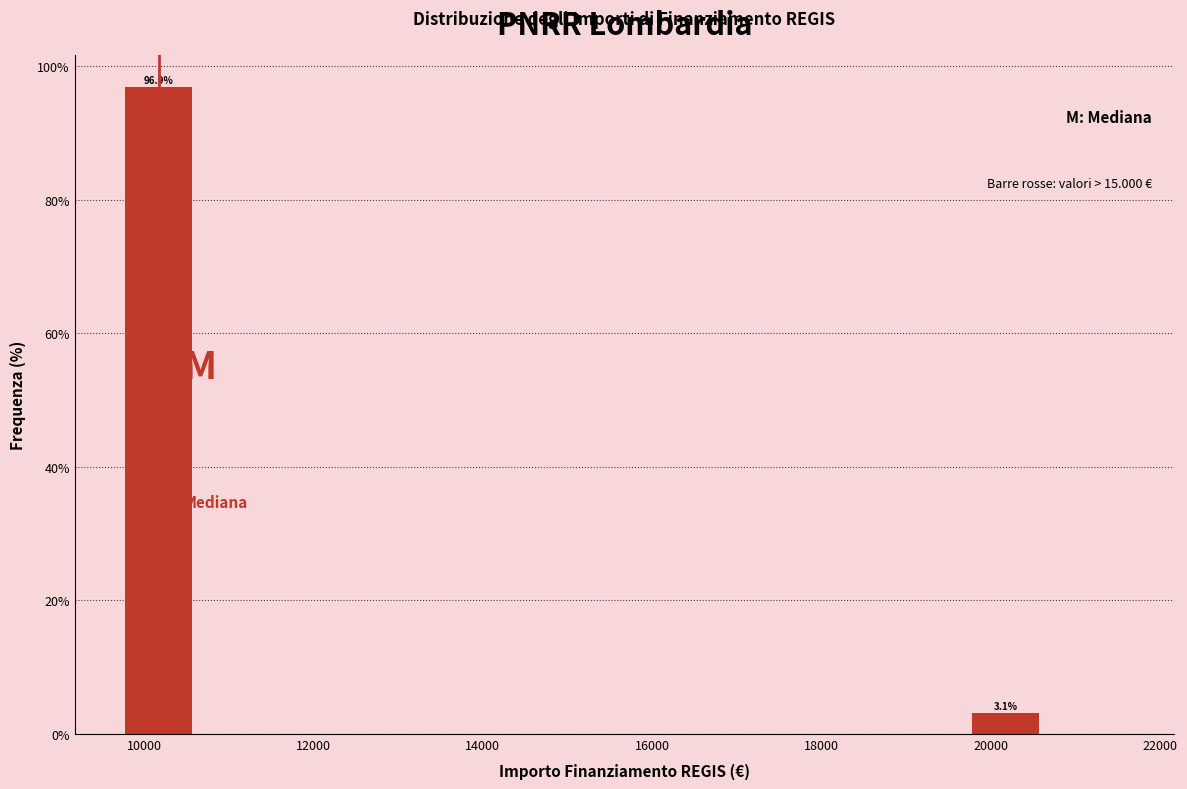

Over which range of the x-axis is the bar tallest?

9600 to 10600